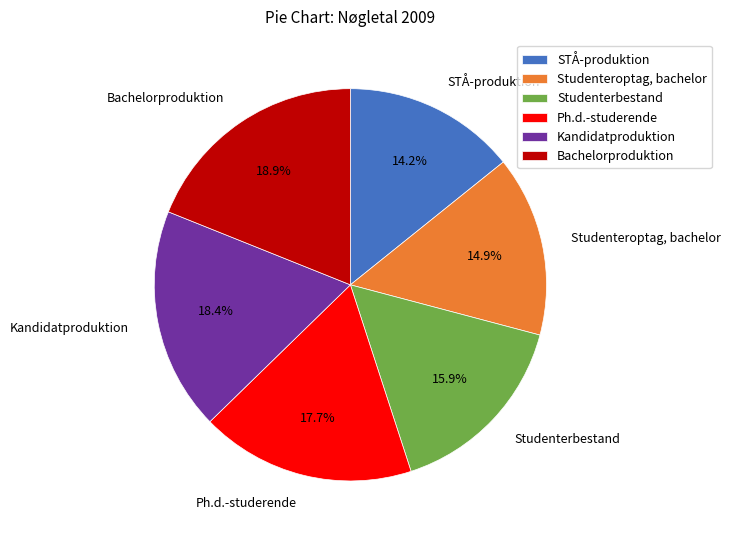

Do Bachelorproduktion and Kandidatproduktion together represent more than half of the pie?

No